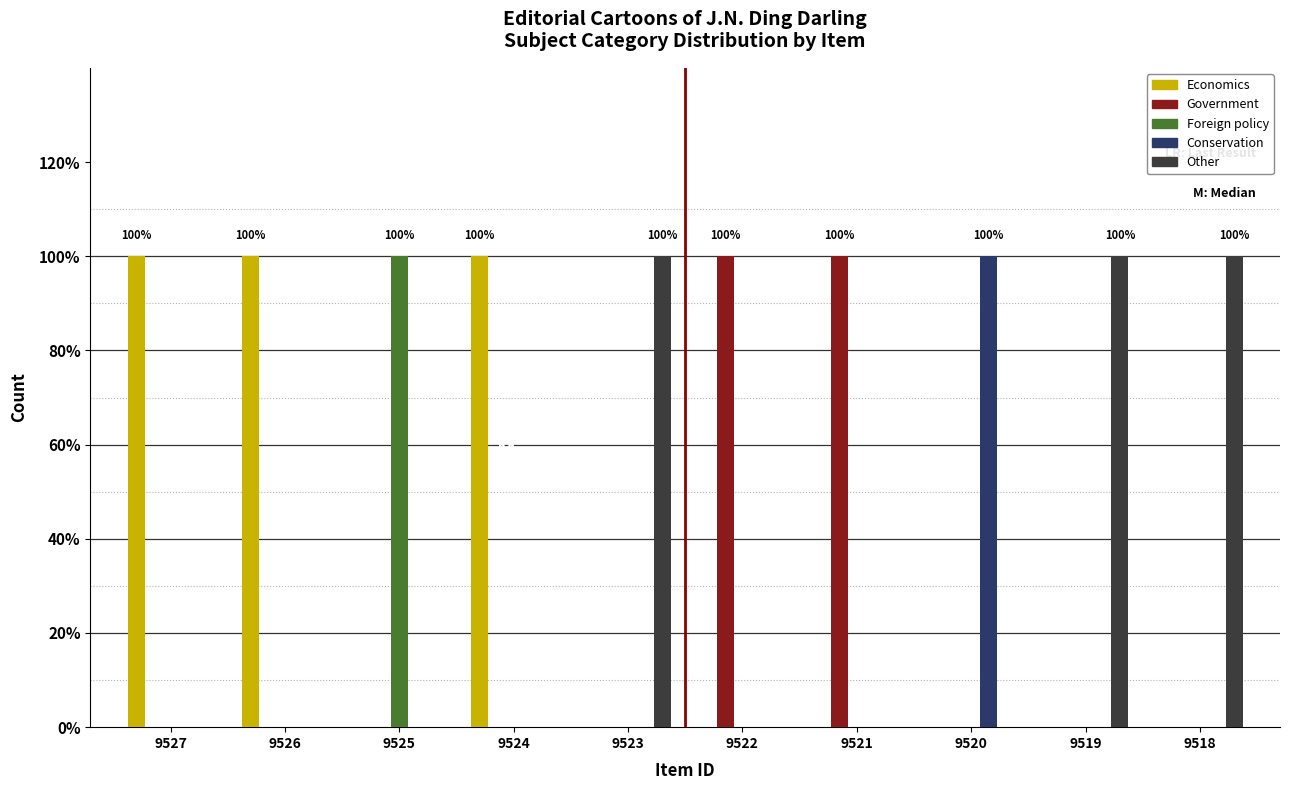

Are the bars grouped side by side (vs. stacked)?

Yes